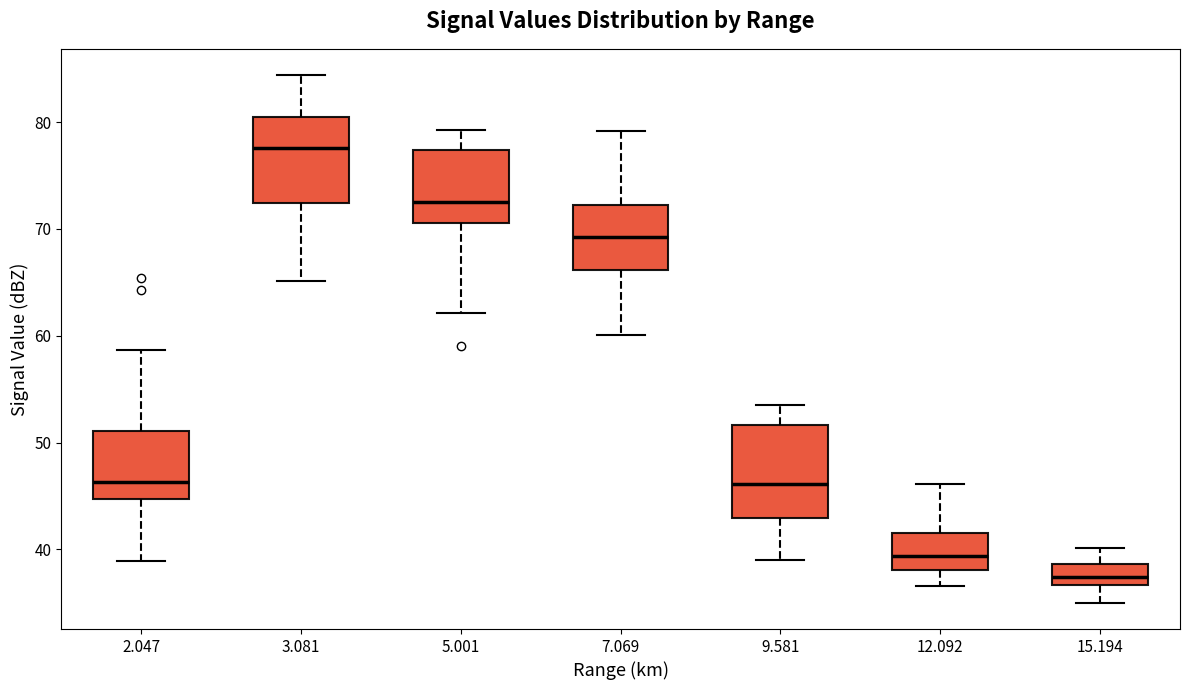

Reading left to right, read every box against the y-axis: the position of its median line, the range the box covers, and the ends of its whiskers. The values are not printed on the chart, so give them approximately, as read against the axis.

2.047: median 46, box 45 to 51, whiskers 39 to 59
3.081: median 78, box 72 to 81, whiskers 65 to 84
5.001: median 73, box 71 to 77, whiskers 62 to 79
7.069: median 69, box 66 to 72, whiskers 60 to 79
9.581: median 46, box 43 to 52, whiskers 39 to 54
12.092: median 39, box 38 to 42, whiskers 37 to 46
15.194: median 37 (inside the box), box 37 to 39, whiskers 35 to 40